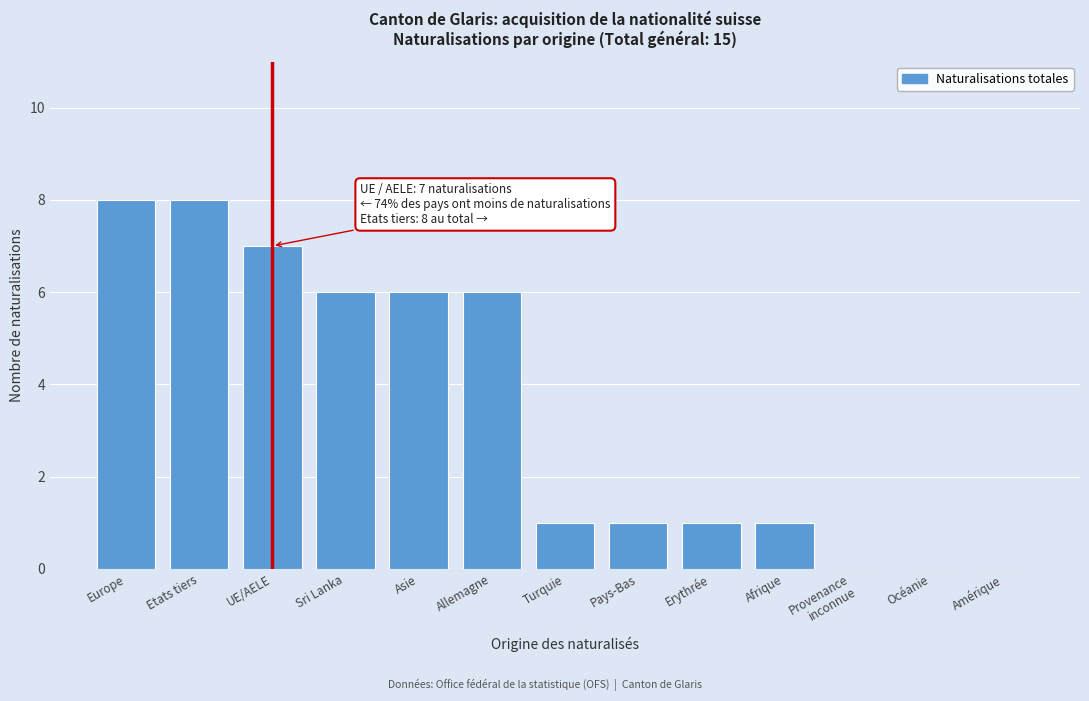

What is the greatest value displayed?

8